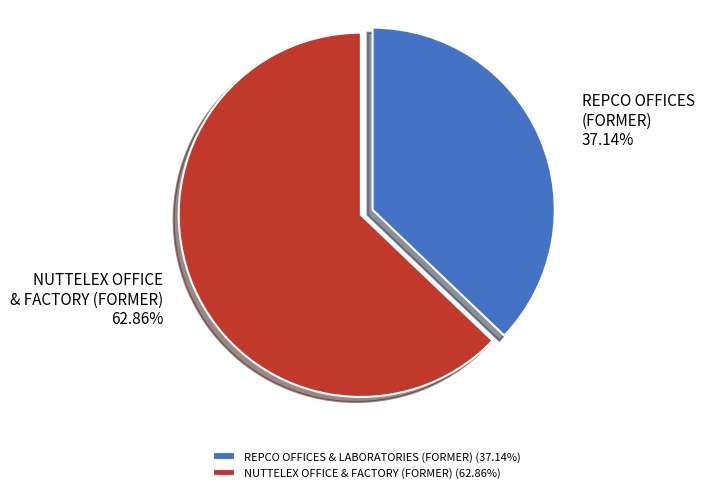

To the nearest percent, what is the difference between the largest and smallest slice percentages?

26%